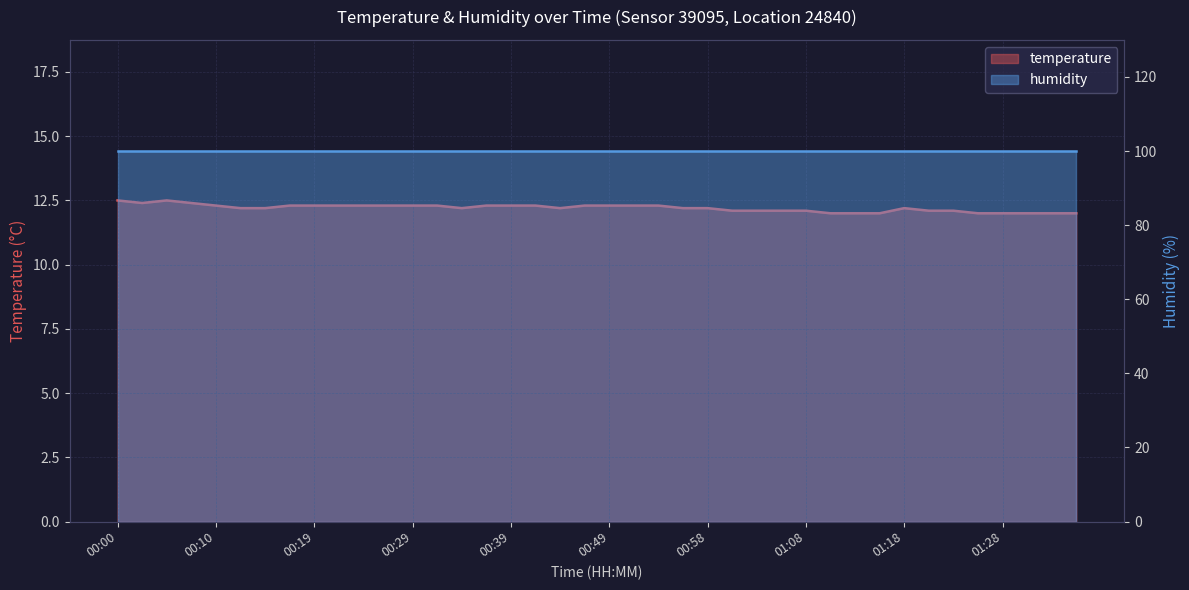

Where is the first local maximum?

00:05